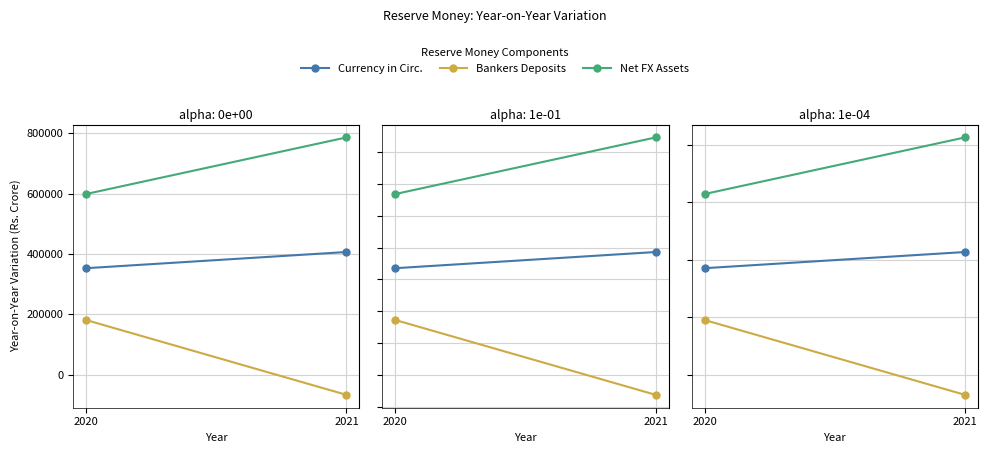

Count the number of data series in this chart.

3